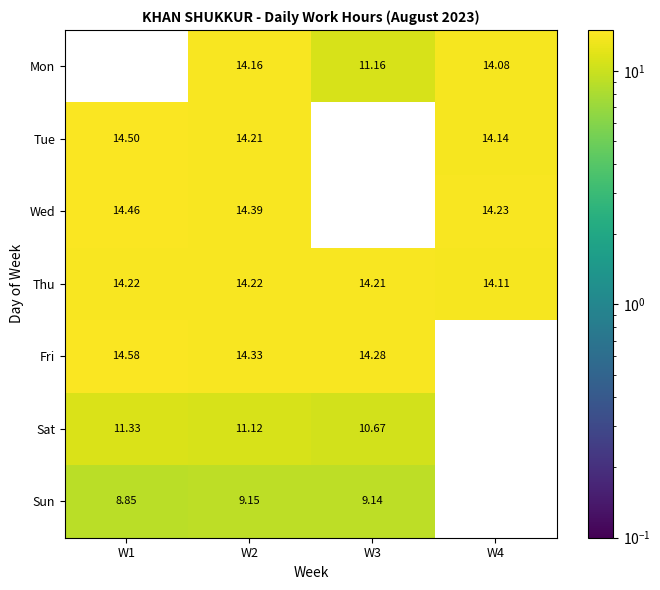

What is the sum of the Wed values at W4 and W1?

28.7